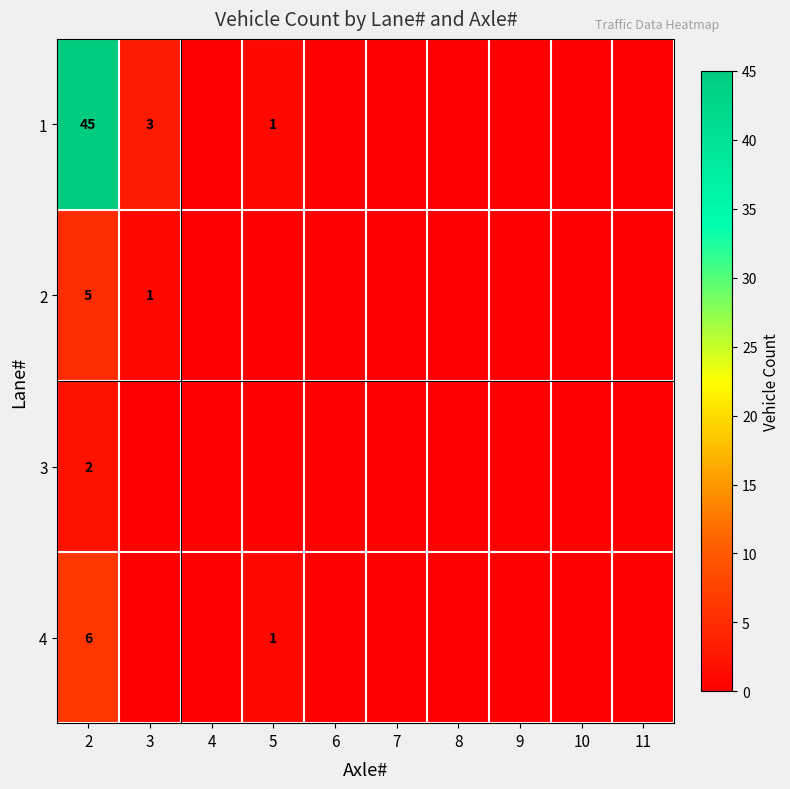

The value of 3 at 2 is 2. True or false?

True